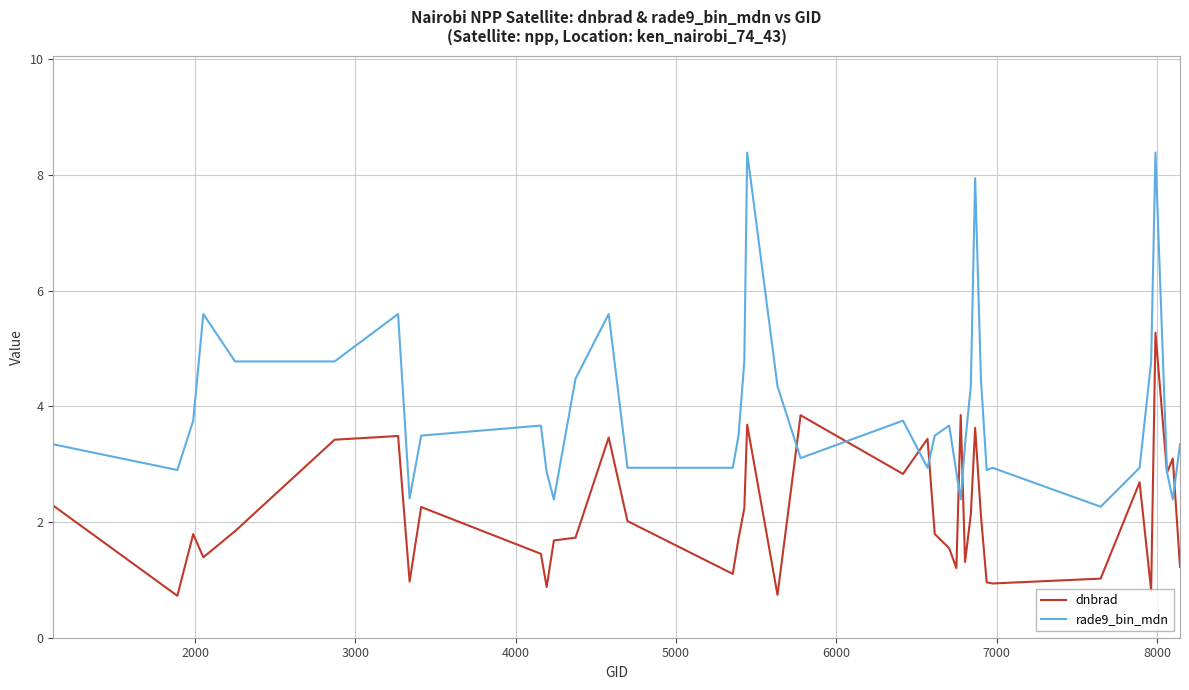

What are all the series names shown in the legend?

dnbrad, rade9_bin_mdn